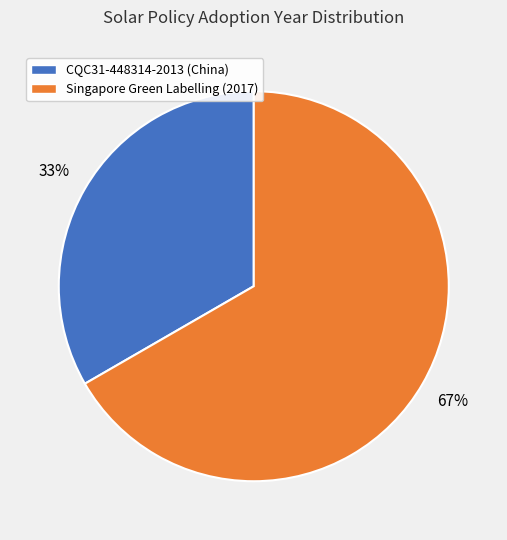

Combined, do Singapore Green Labelling (2017) and CQC31-448314-2013 (China) account for over 50%?

Yes